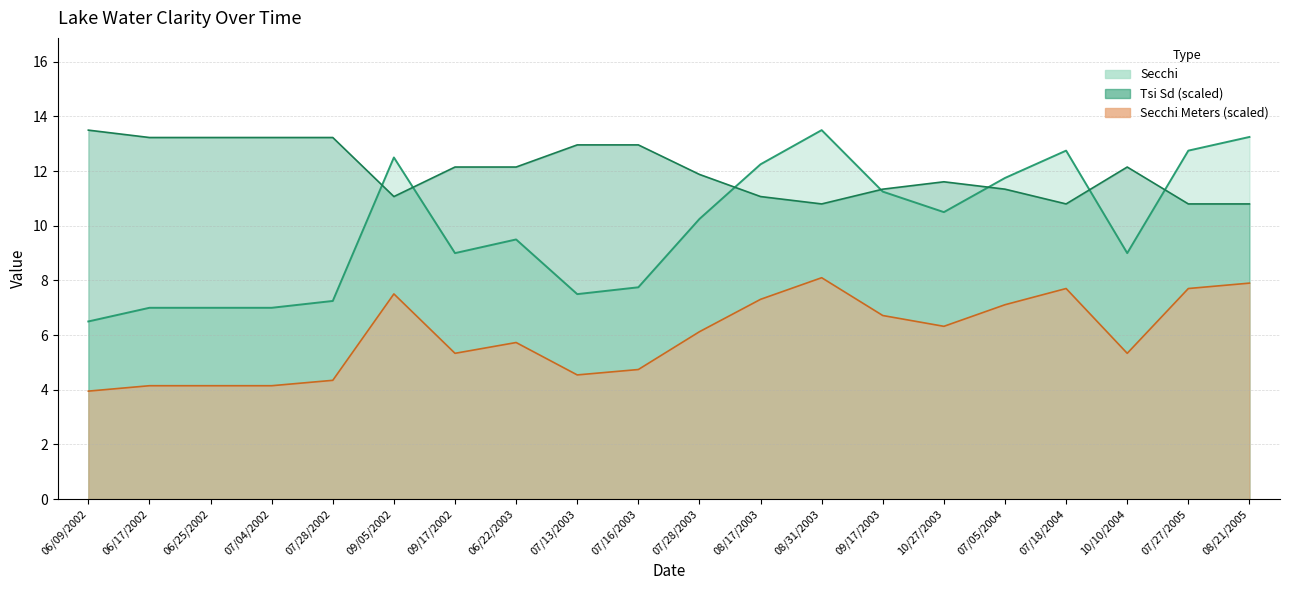

What is the difference between the second highest and minimum values in the Tsi Sd series?

2.4